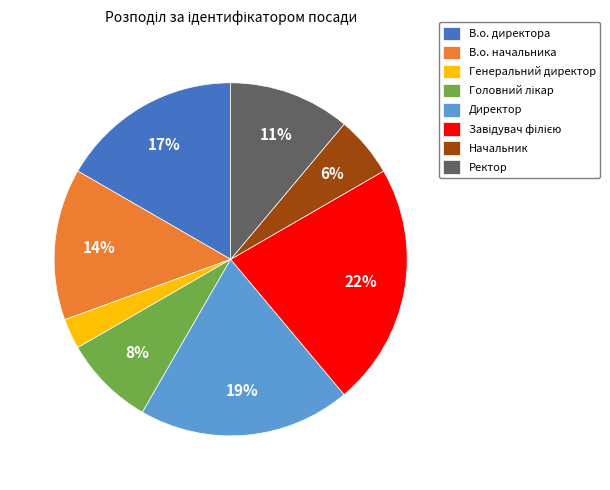

Does Генеральний директор account for over 50% of the chart?

No